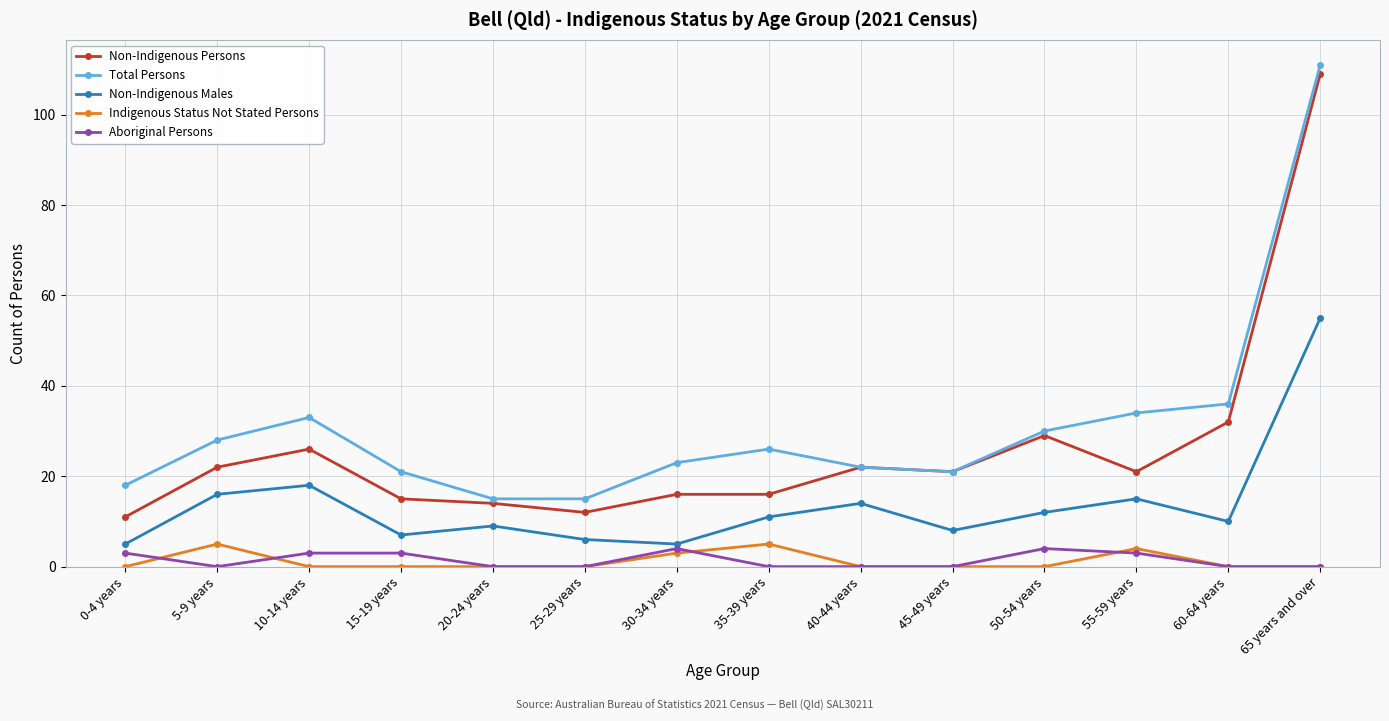

Which category has the highest value across all series?

65 years and over